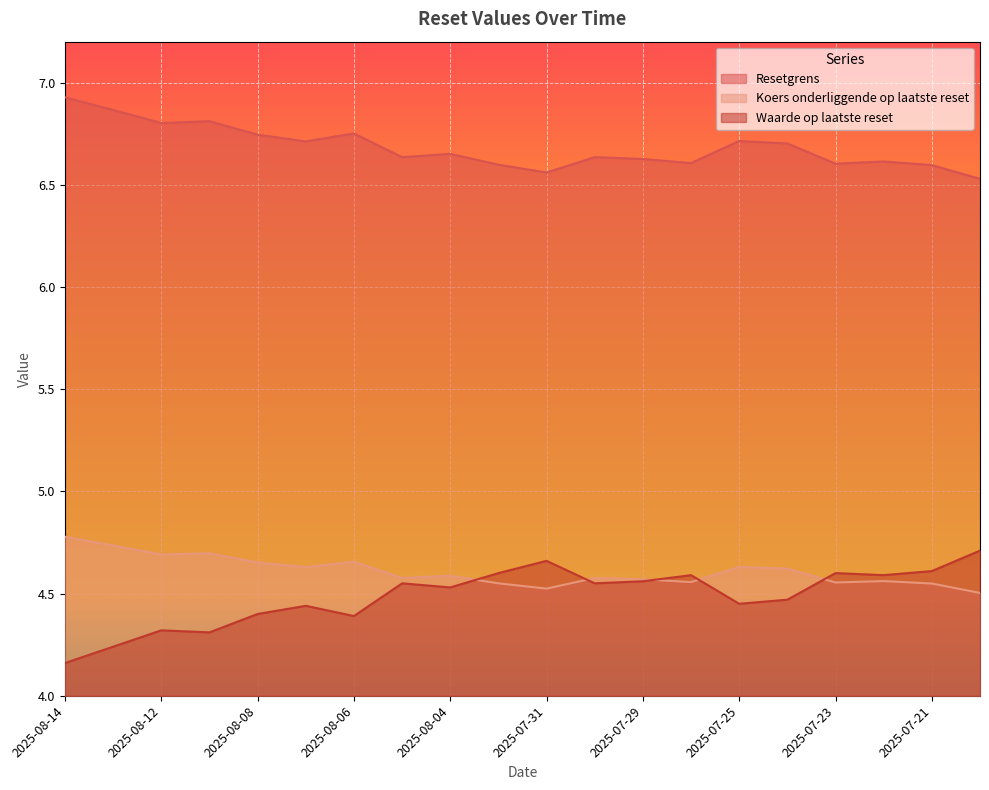

At which category is the sum across all series the highest?

2025-08-14